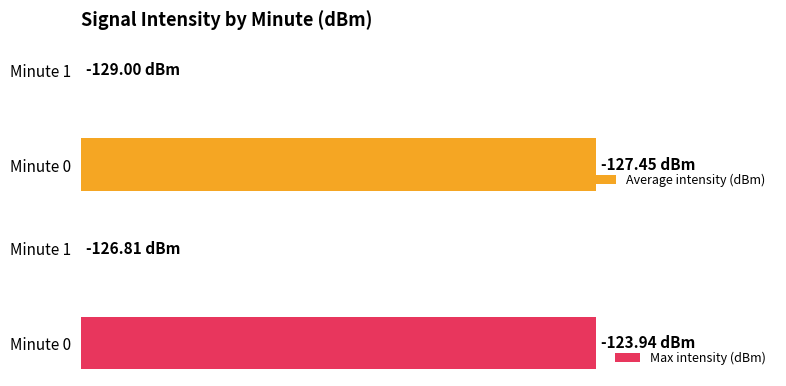

What is the difference between the maximum and minimum values in the Average intensity (dBm) series?

1